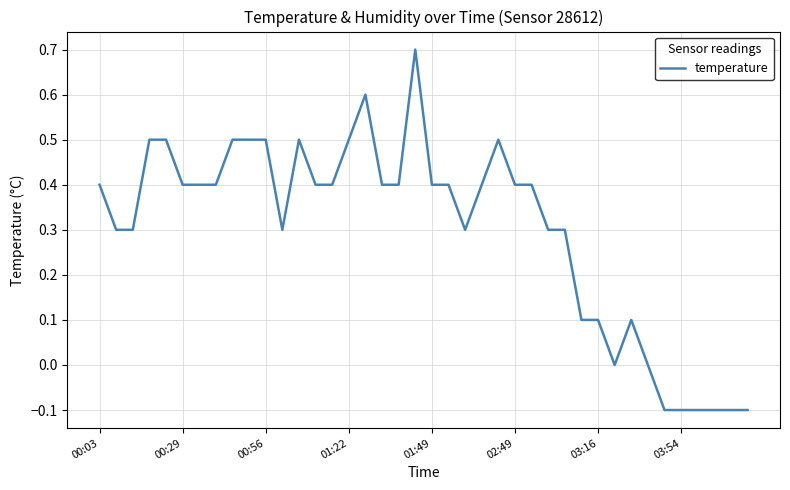

How many series are shown in this chart?

1